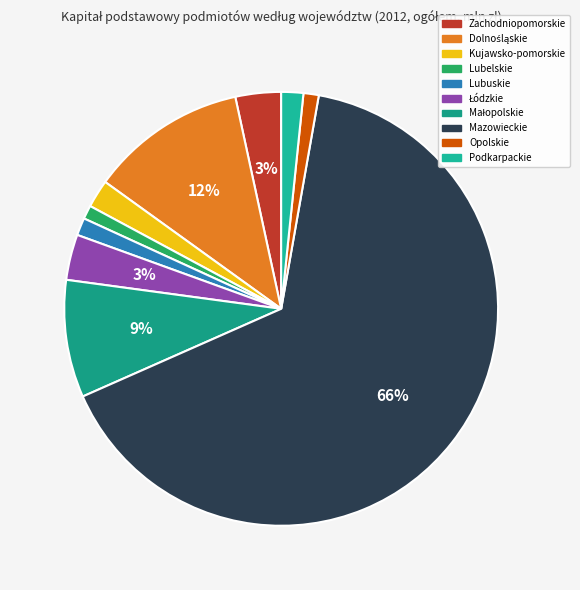

How many segments does this pie chart have?

10